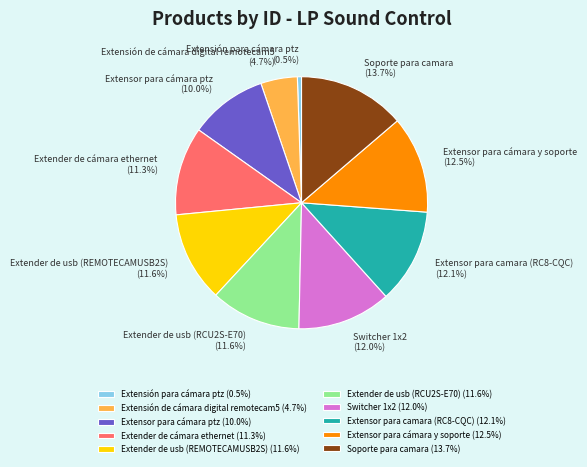

To the nearest percent, what is the combined percentage of Extender de cámara ethernet and Soporte para camara?

25%